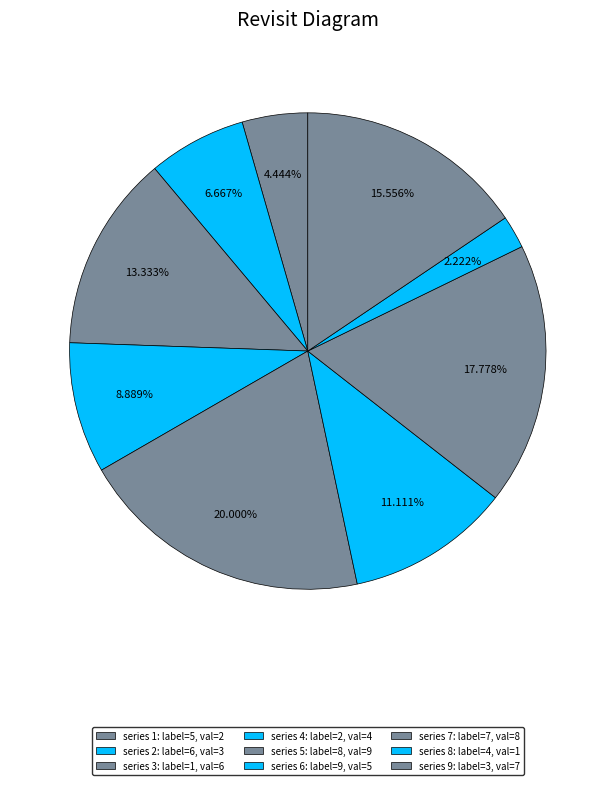

To the nearest percent, what is the average slice percentage?

11%